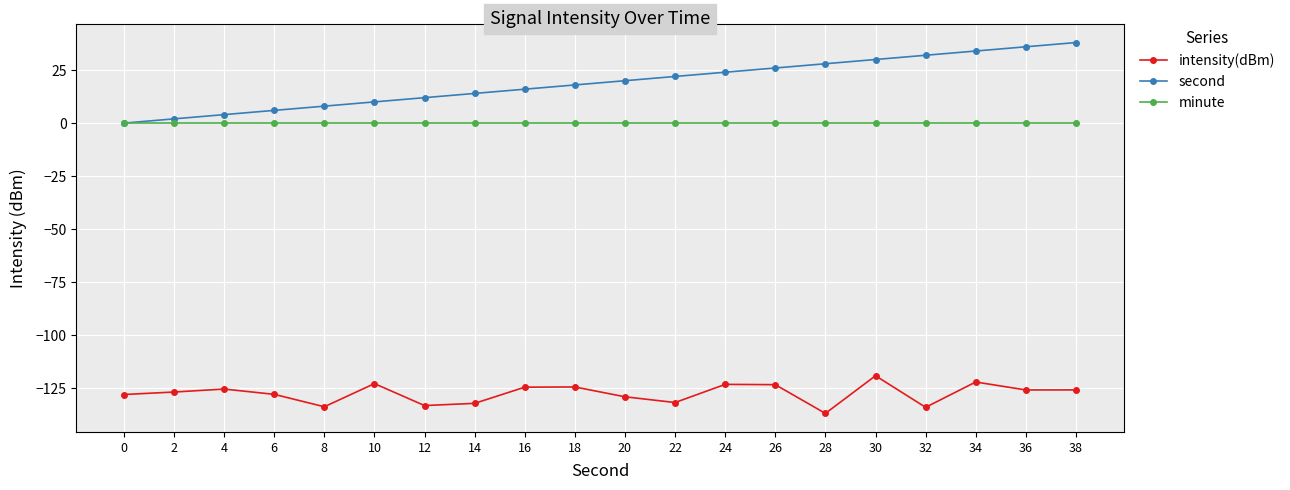

True or false: minute and intensity(dBm) intersect in this chart.

False